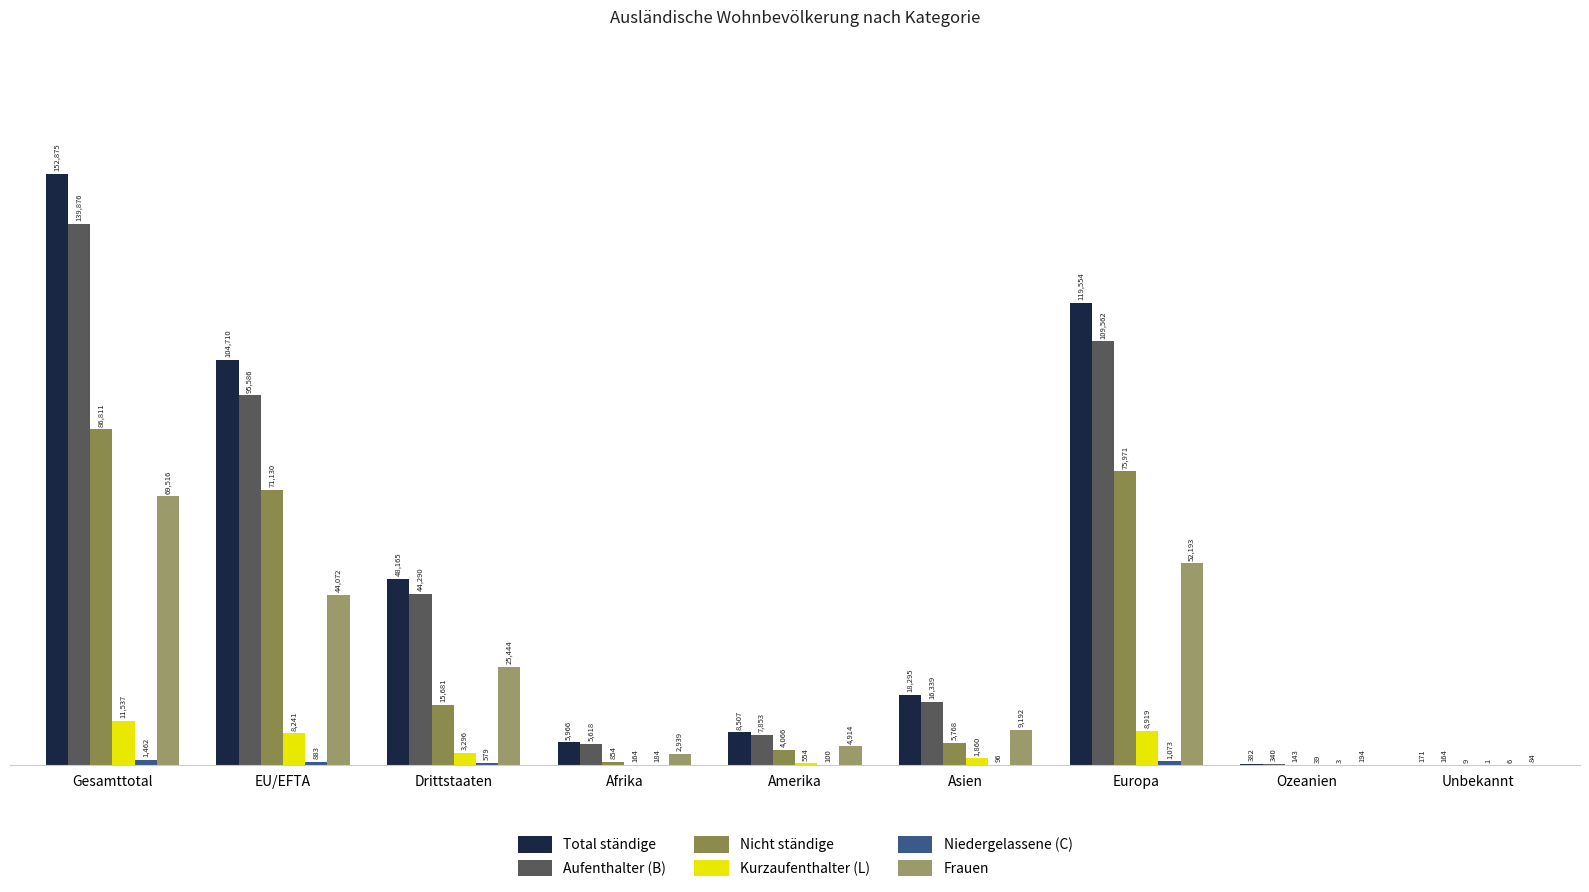

How many series are shown in this chart?

6